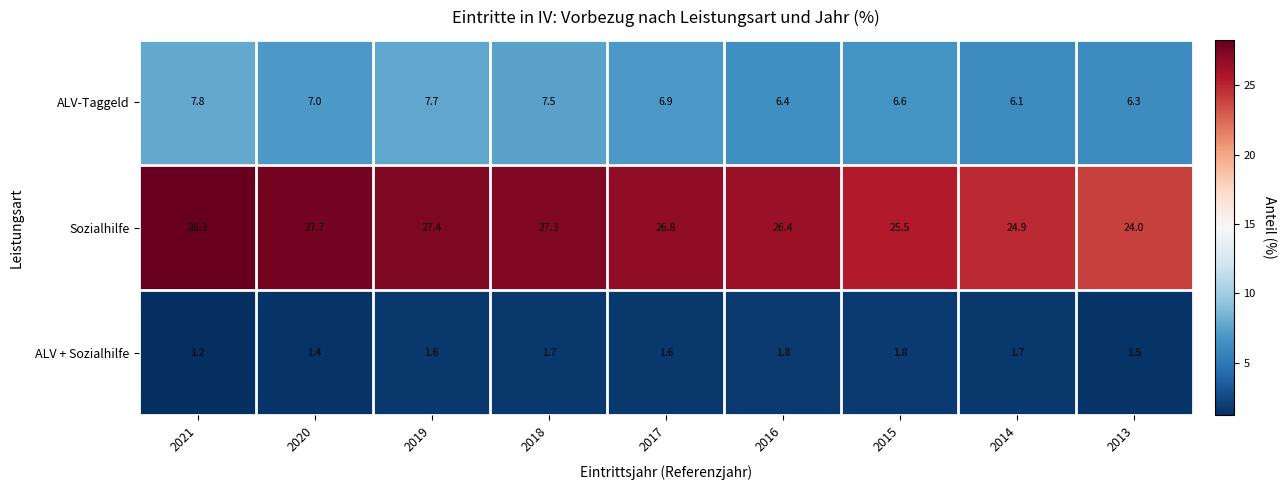

Which series has the largest total across all categories?

Sozialhilfe